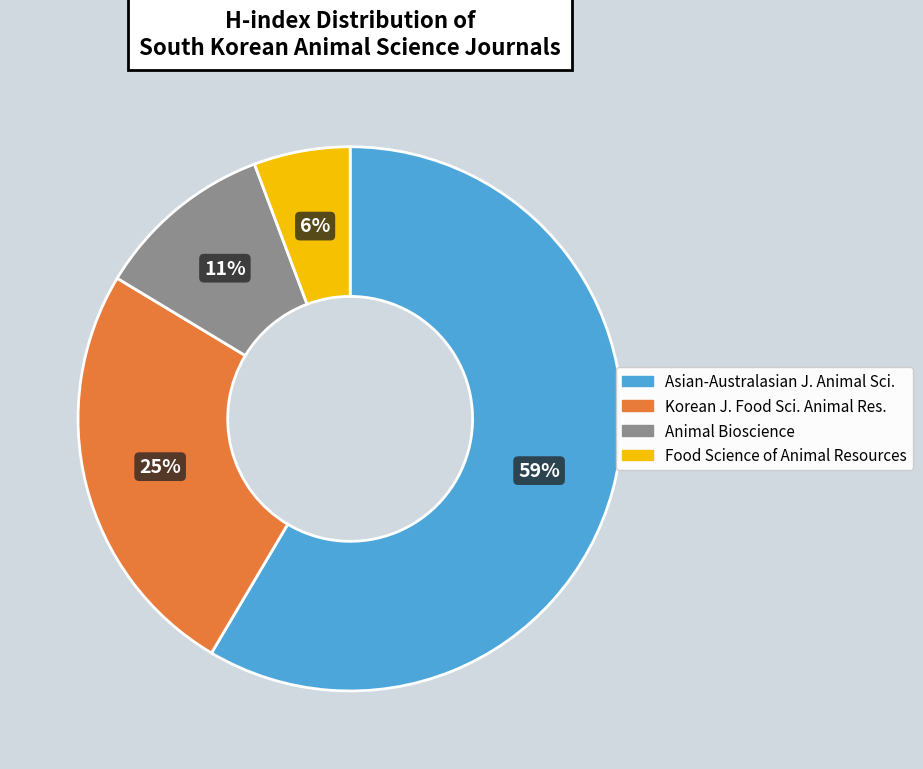

Is there a majority slice in this chart?

Yes